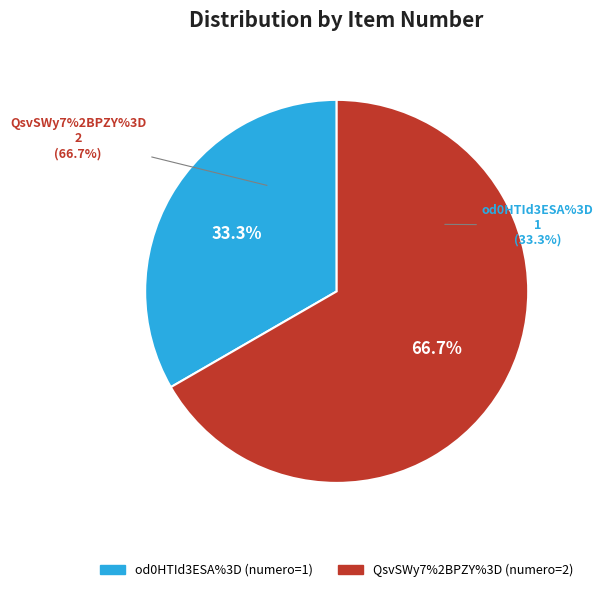

Is the sum of od0HTId3ESA%3D and QsvSWy7%2BPZY%3D greater than half?

Yes